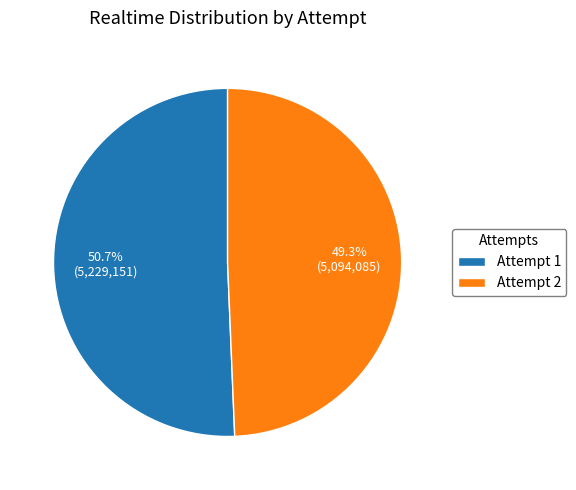

What is the total percentage of Attempt 2 and Attempt 1?

100.0%